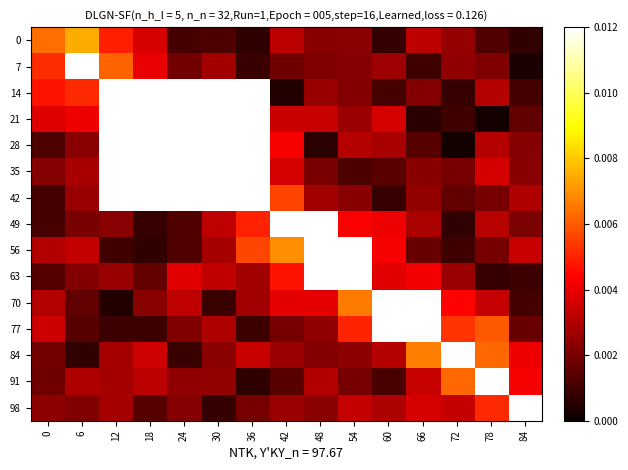

Which has a higher value, 48 or 72?

72